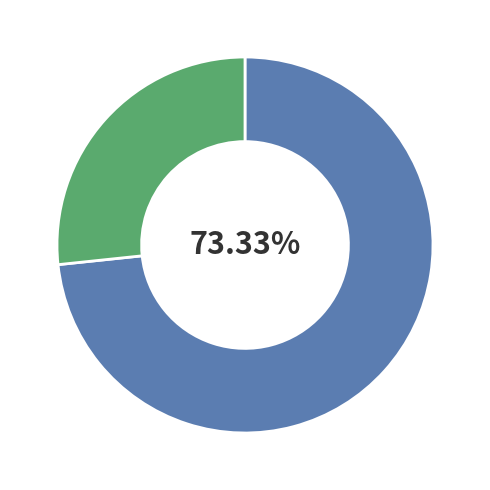

Does any single category account for the majority?

Yes